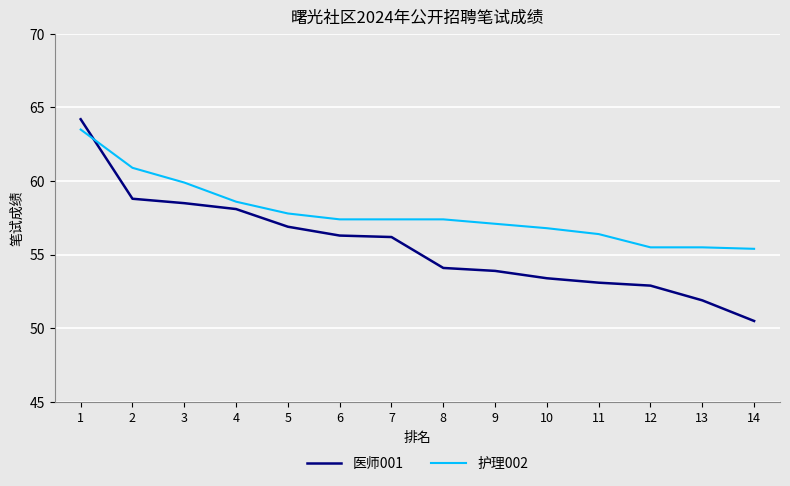

What is the minimum value for 护理002?

55.4